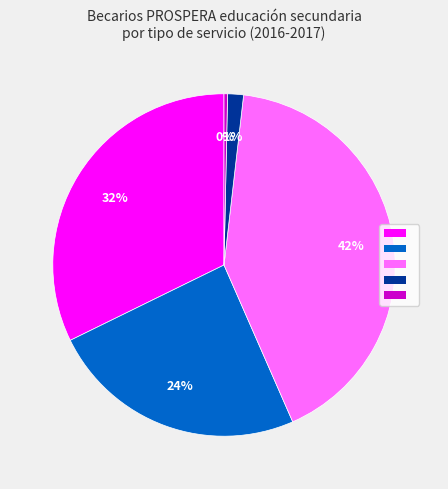

Does any single category account for the majority?

No